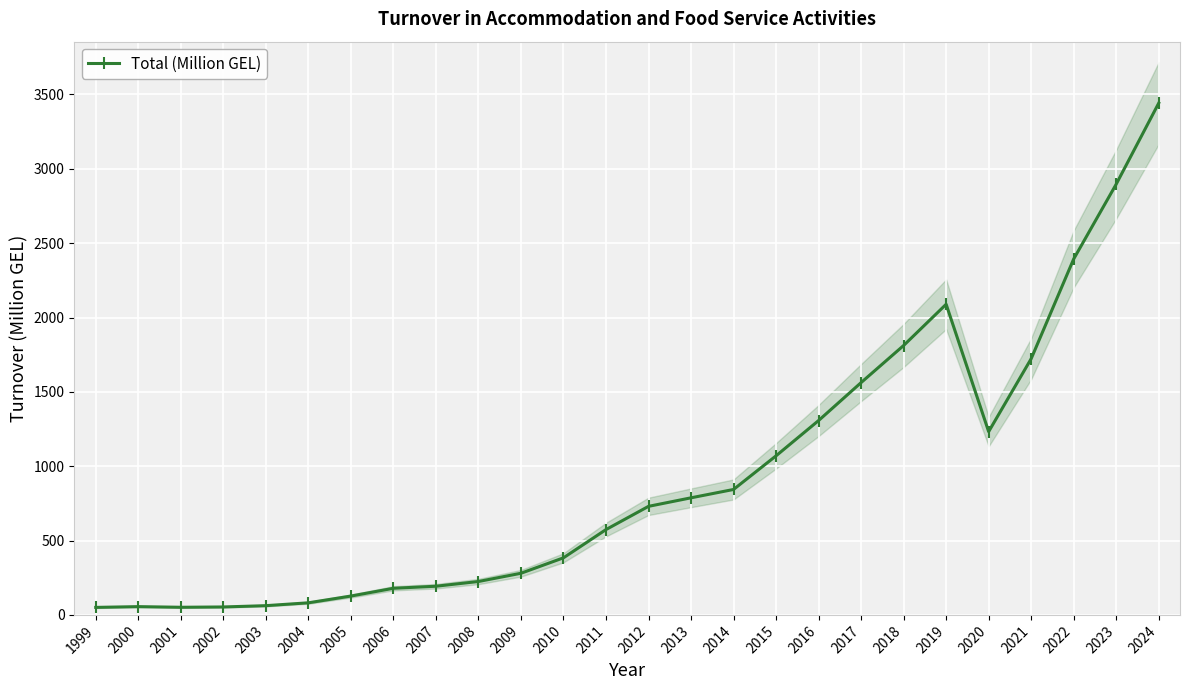

Is this an area chart (filled region under the line)?

No